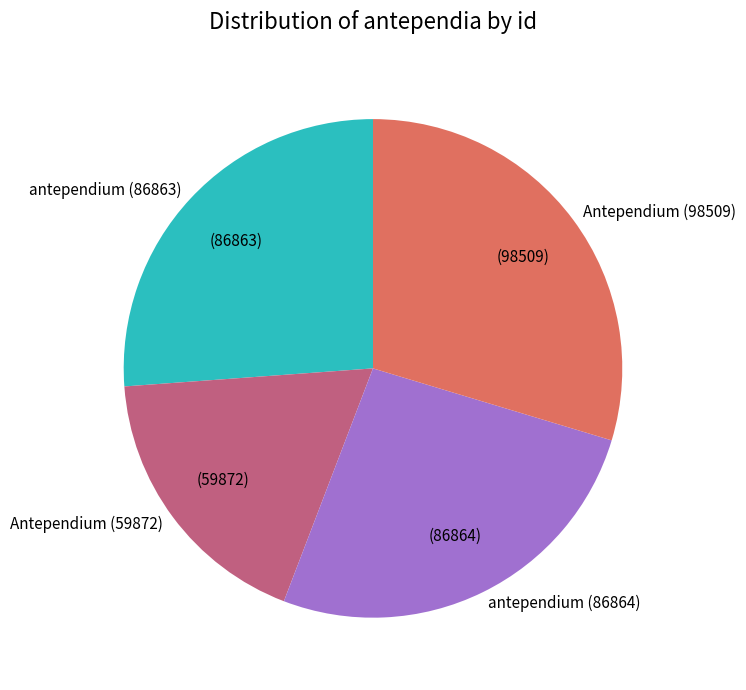

Is the sum of antependium (86863) and Antependium (59872) greater than half?

No